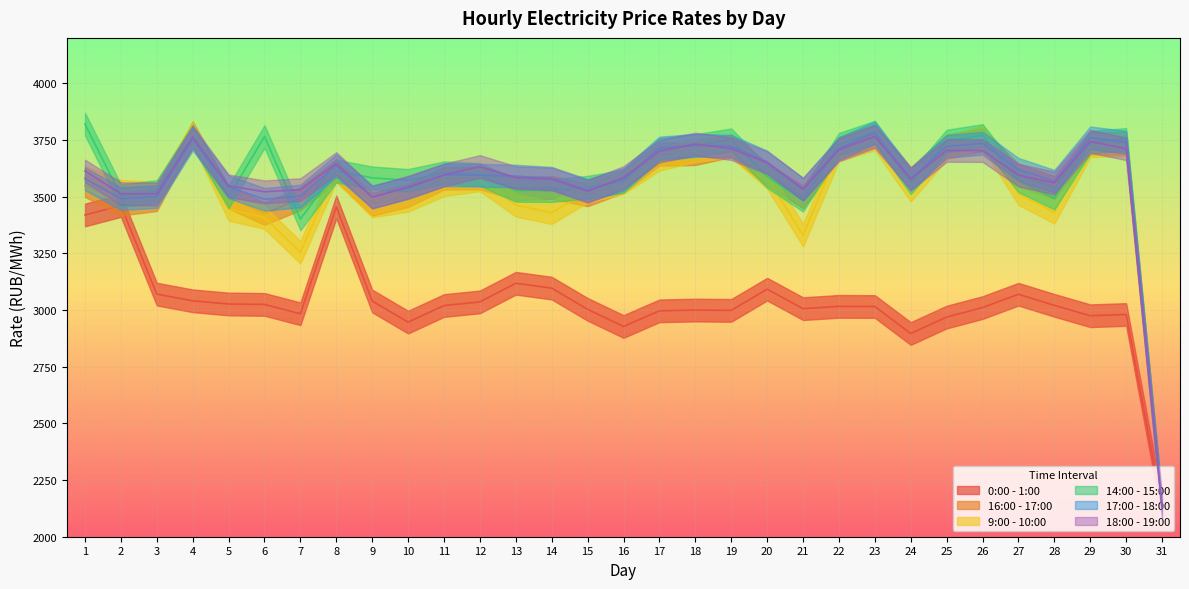

Reading left to right, what are all the values shown in this chart?

0:00 - 1:00: 3419.1	3460.6	3070.0	3040.5	3026.4	3024.5	2983.3	3454.3	3039.5	2946.5	3019.6	3035.6	3117.8	3096.3	3002.8	2927.3	2996.2	2999.7	2998.2	3091.7	3005.9	3015.9	3015.3	2896.2	2968.7	3010.6	3069.4	3020.4	2974.6	2980.1	2129.2
16:00 - 17:00: 3548.5	3466.8	3486.4	3781.6	3496.9	3425.4	3490.8	3616.0	3466.2	3504.3	3580.7	3581.8	3534.9	3540.3	3507.6	3567.2	3686.3	3689.4	3724.6	3599.1	3498.4	3713.3	3769.5	3578.2	3723.3	3750.4	3595.4	3539.7	3734.7	3734.5	2129.2
9:00 - 10:00: 3585.9	3523.3	3514.8	3777.9	3443.8	3407.6	3254.5	3616.4	3458.6	3483.9	3552.1	3573.8	3462.0	3429.2	3524.1	3562.0	3664.7	3703.6	3721.6	3585.6	3329.6	3705.3	3754.4	3528.1	3711.7	3765.1	3513.1	3431.5	3723.4	3729.5	2129.2
14:00 - 15:00: 3819.9	3503.4	3522.5	3766.7	3498.7	3765.1	3401.5	3612.8	3582.7	3571.6	3605.2	3597.6	3527.3	3526.5	3541.6	3567.4	3708.0	3725.3	3750.5	3588.9	3484.1	3730.8	3784.5	3560.9	3744.9	3769.8	3570.2	3493.6	3740.5	3752.1	2129.2
17:00 - 18:00: 3579.2	3490.9	3500.3	3754.0	3543.5	3488.0	3502.7	3636.5	3499.3	3538.8	3595.7	3594.2	3590.4	3581.1	3527.5	3575.7	3714.5	3726.6	3722.3	3652.8	3532.7	3712.2	3781.4	3579.1	3720.8	3735.4	3620.6	3567.8	3759.3	3739.7	2129.2
18:00 - 19:00: 3613.1	3512.8	3511.8	3763.1	3547.3	3521.2	3530.8	3646.0	3497.0	3542.0	3595.1	3632.8	3583.9	3577.5	3523.1	3584.1	3700.6	3731.9	3711.7	3649.7	3532.9	3706.2	3764.9	3577.2	3703.6	3703.1	3594.7	3560.2	3743.9	3710.9	2129.2